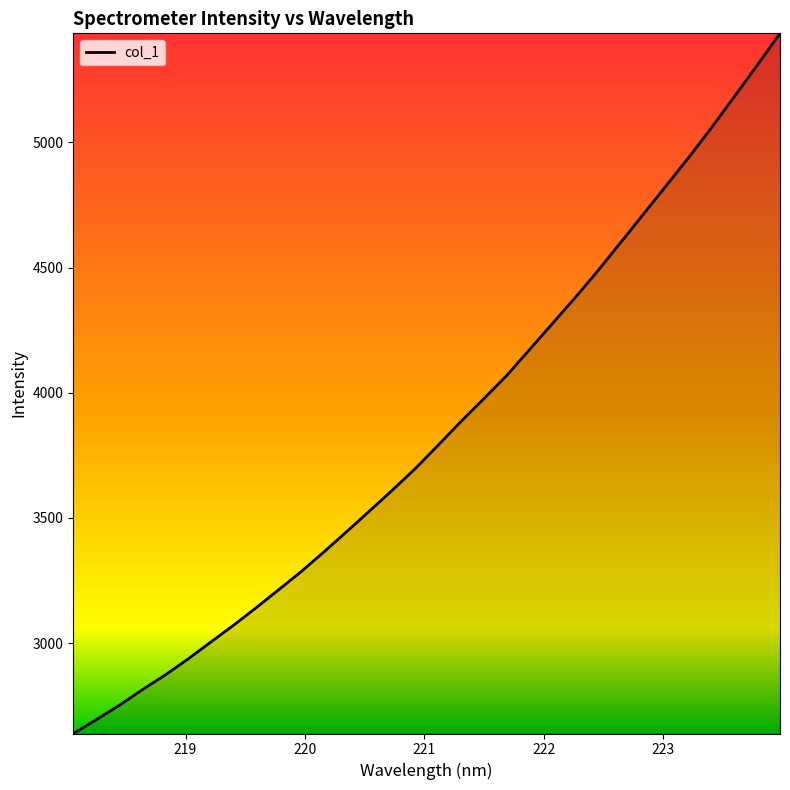

What is the difference between the maximum and minimum values?

2797.2